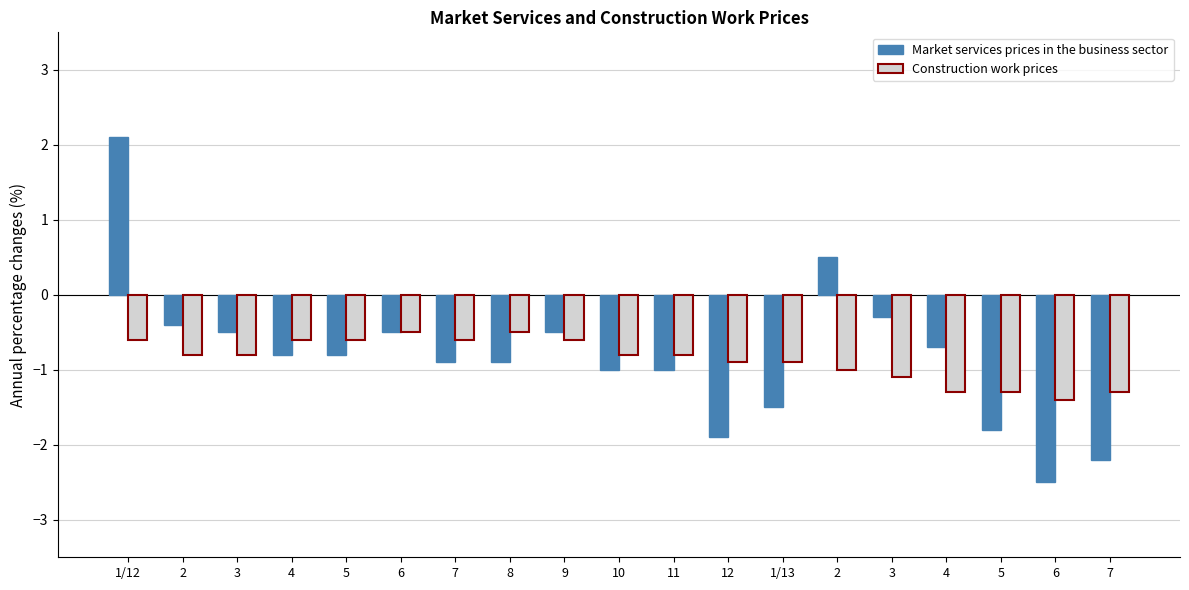

Which series has the widest spread of values?

Market services prices in the business sector